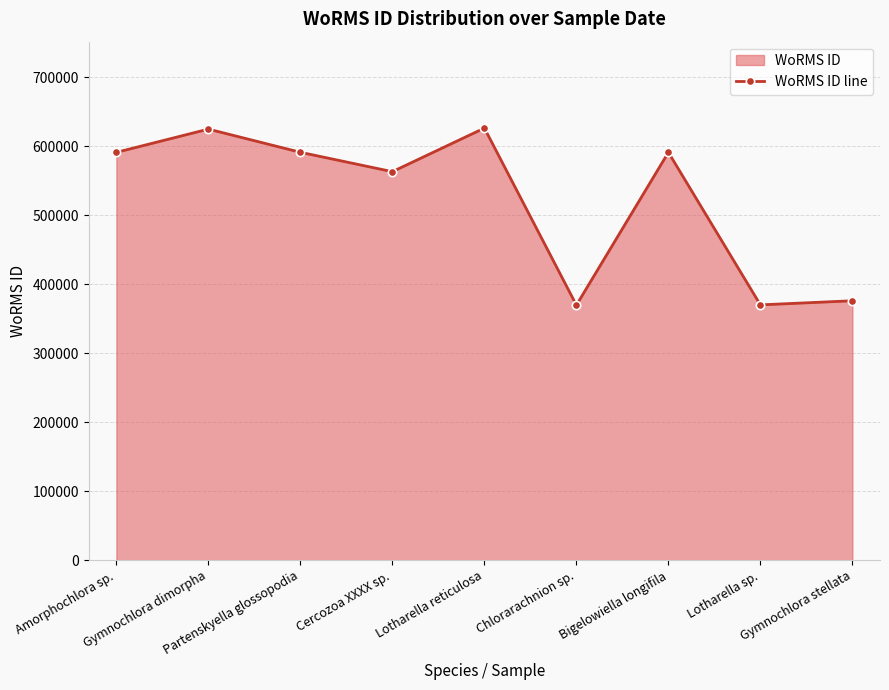

How many categories are shown in the chart?

9